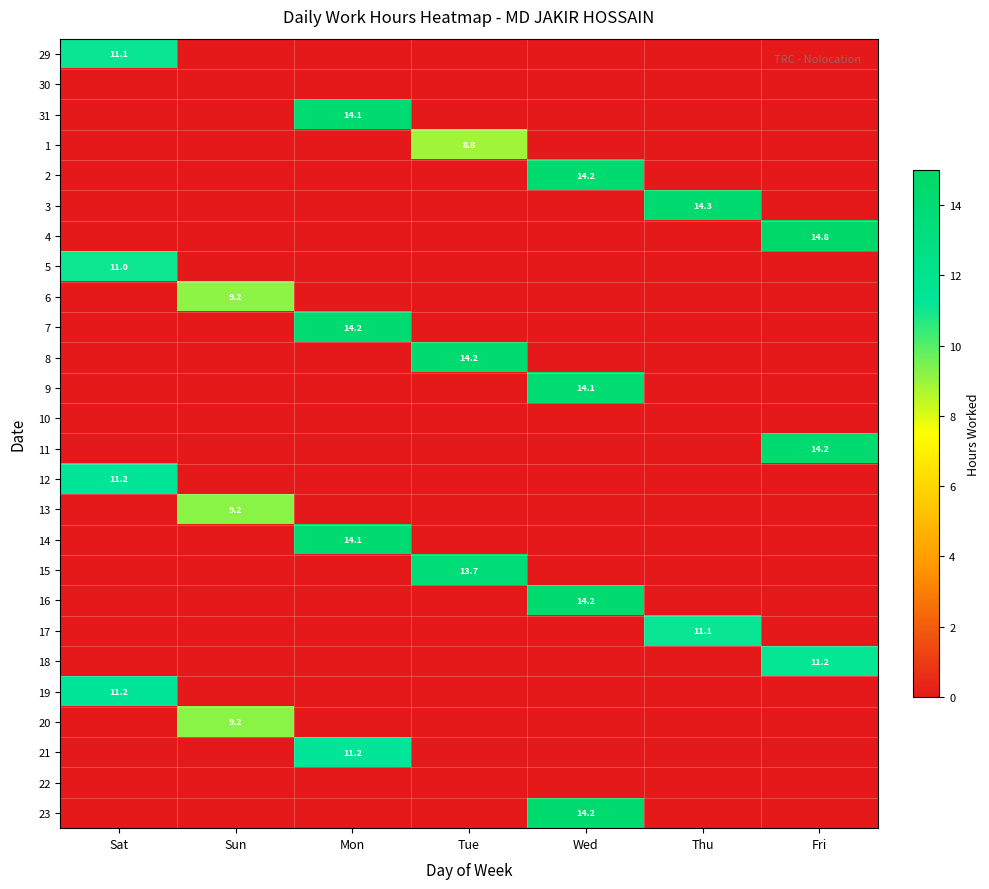

The value of 17 at Fri is 0.0. True or false?

True